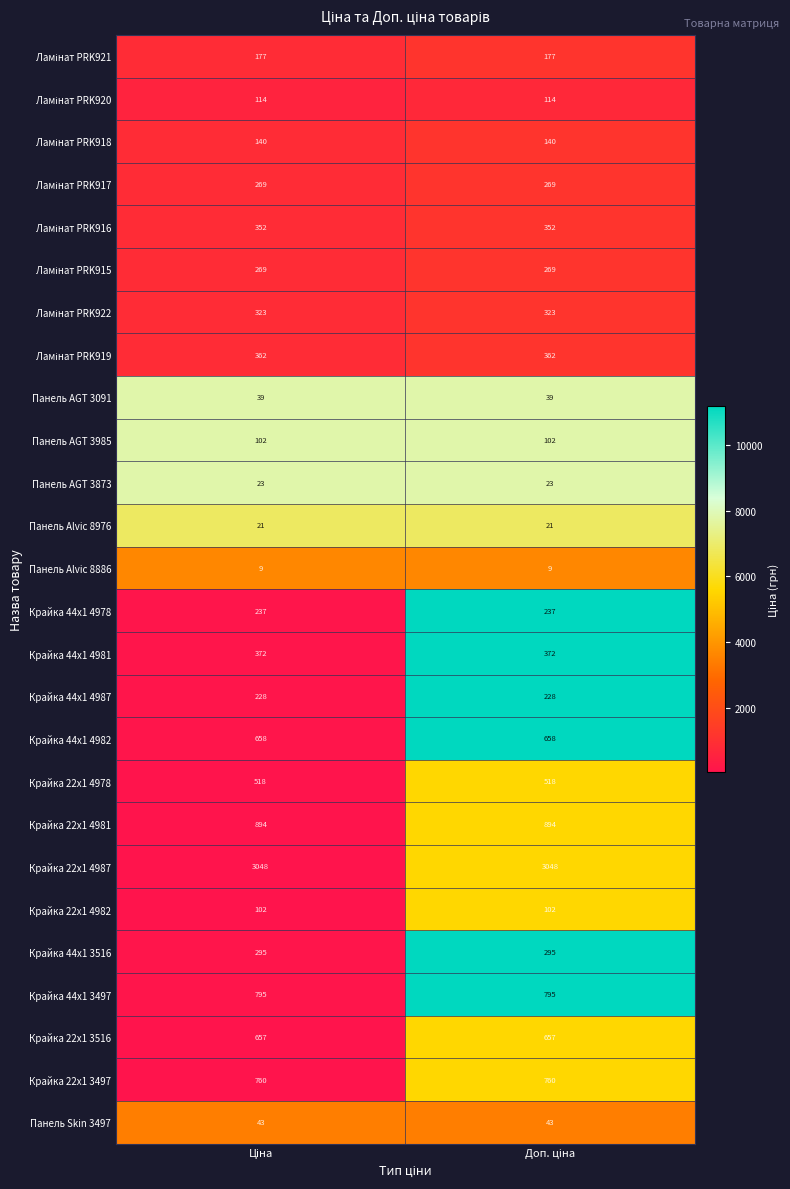

What is the sum of all Крайка 44x1 3516 values?

590